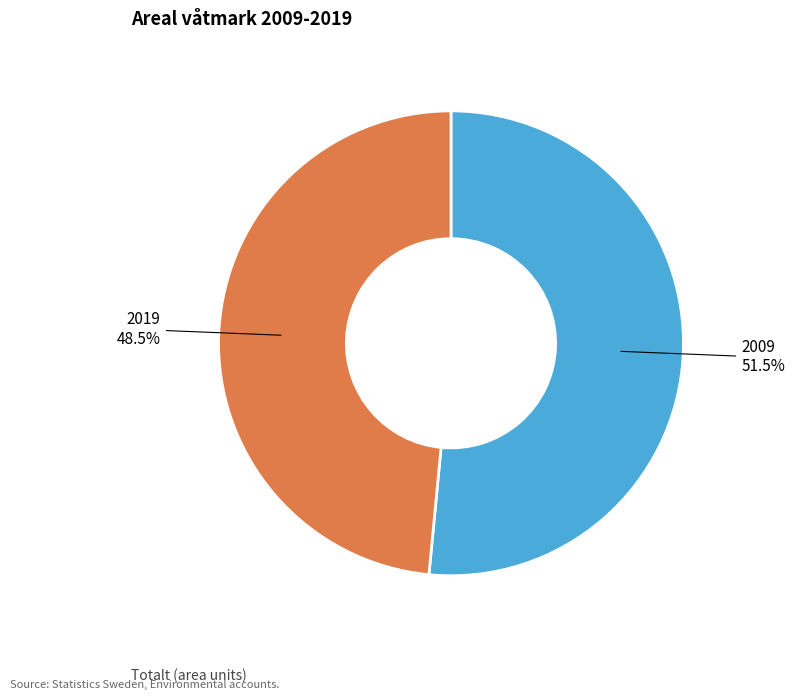

How many slices are in this pie chart?

2